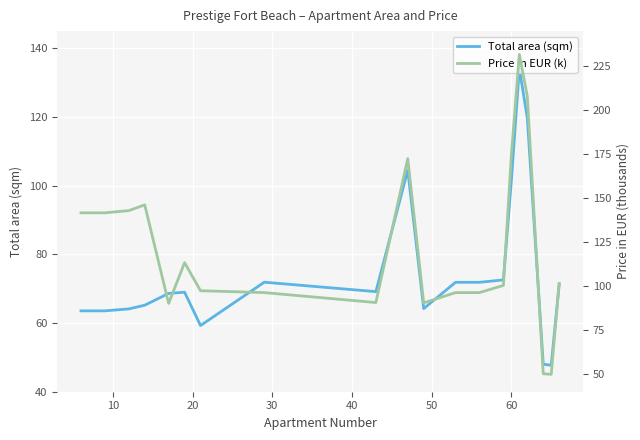

Reading left to right, what are all the values shown in this chart?

Total area (sqm): 63.5	63.5	64.1	65.2	68.6	69.0	59.3	71.9	69.1	104.5	64.2	71.9	71.9	72.6	101.5	134.1	119.7	48.0	47.7	71.4
Price in EUR (k): 141.7	141.7	142.9	146.2	90.2	113.4	97.4	96.3	90.7	172.5	90.5	96.3	96.3	100.4	174.8	231.8	208.0	50.2	49.9	101.4